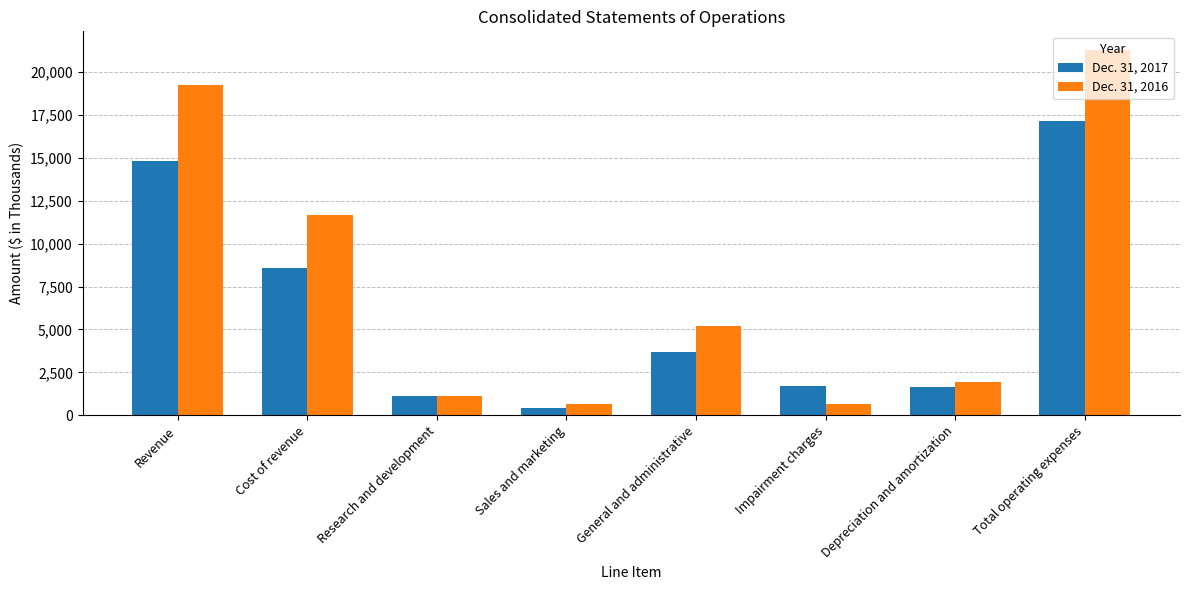

List the series in order of their peak value, lowest first.

Dec. 31, 2017, Dec. 31, 2016